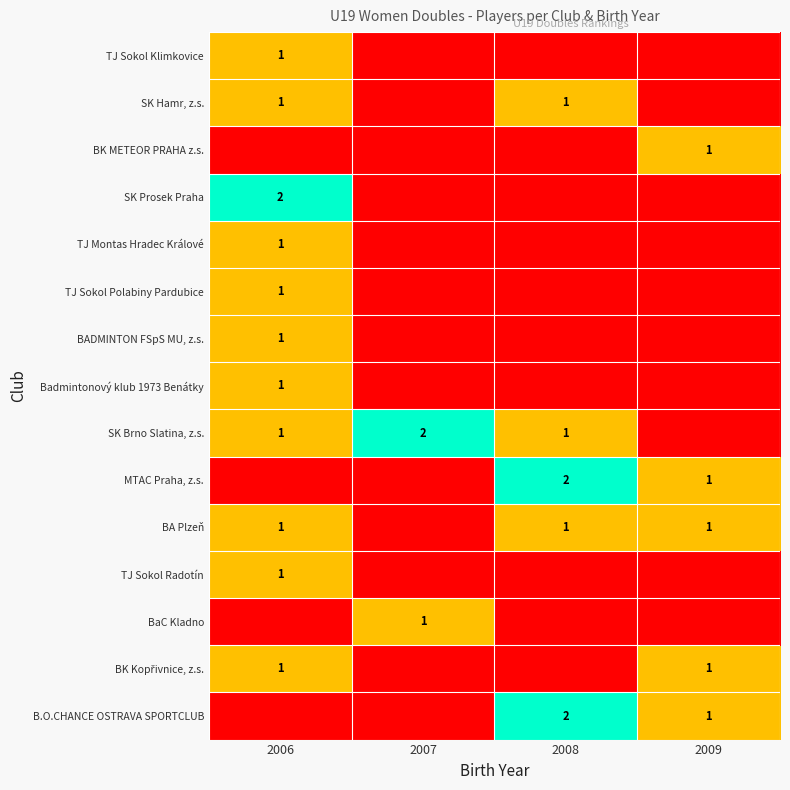

True or false: TJ Sokol Radotín has a value of 1 at 2006.

True